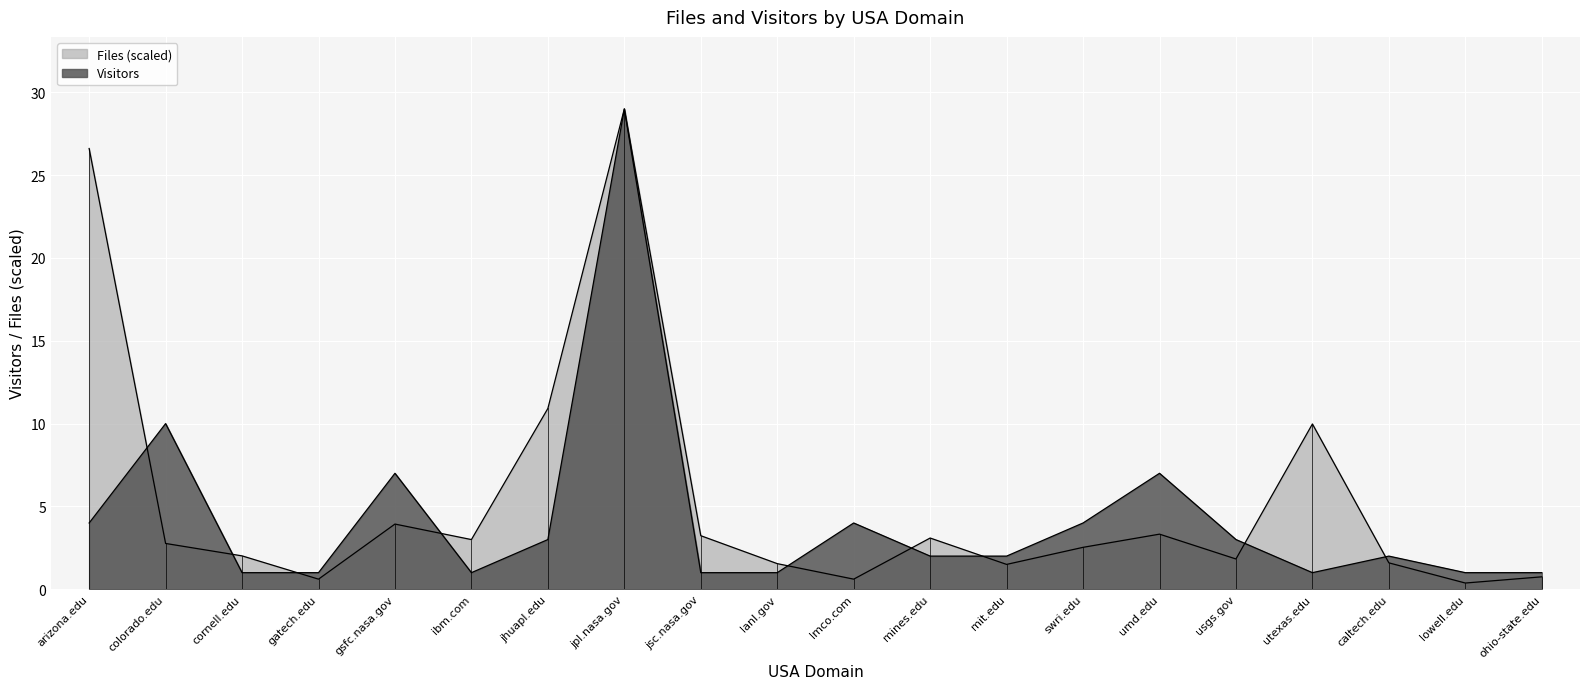

At which label is Visitors closest to 15?

colorado.edu